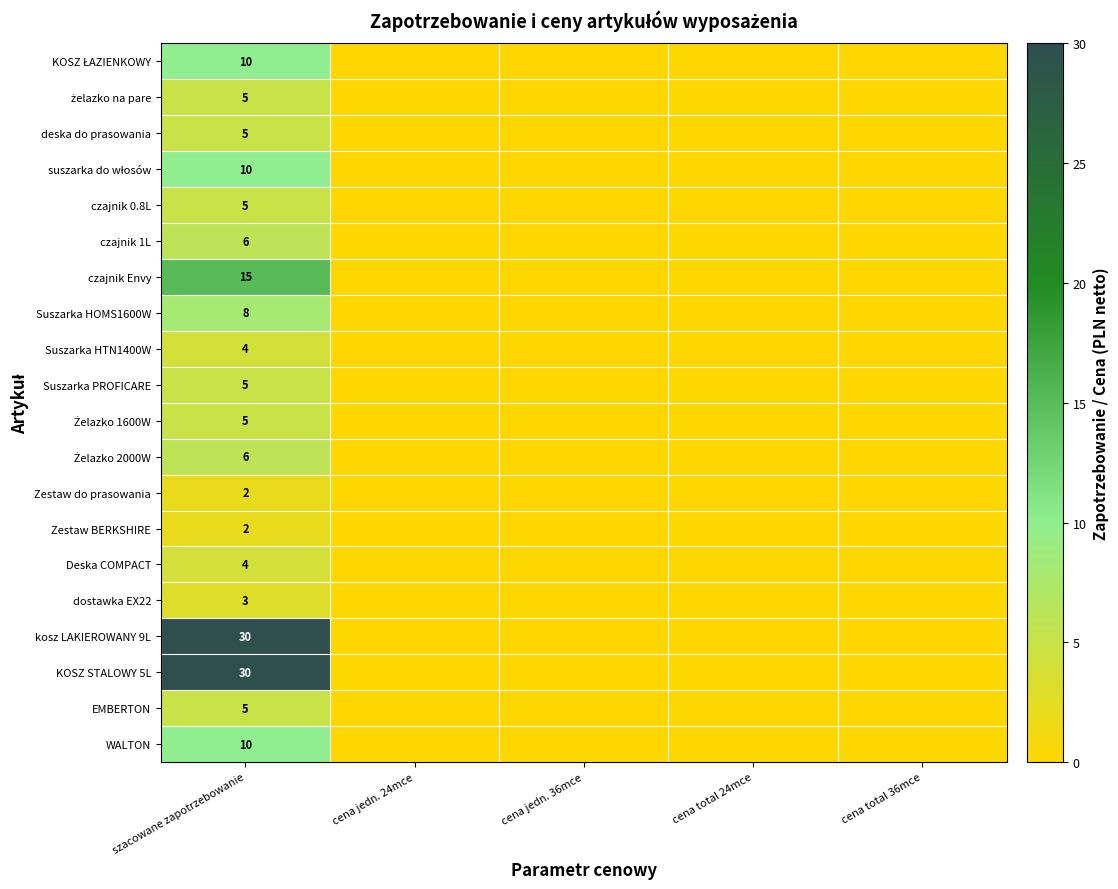

Between szacowane zapotrzebowanie and cena jedn. 36mce, which series saw the biggest shift?

kosz LAKIEROWANY 9L